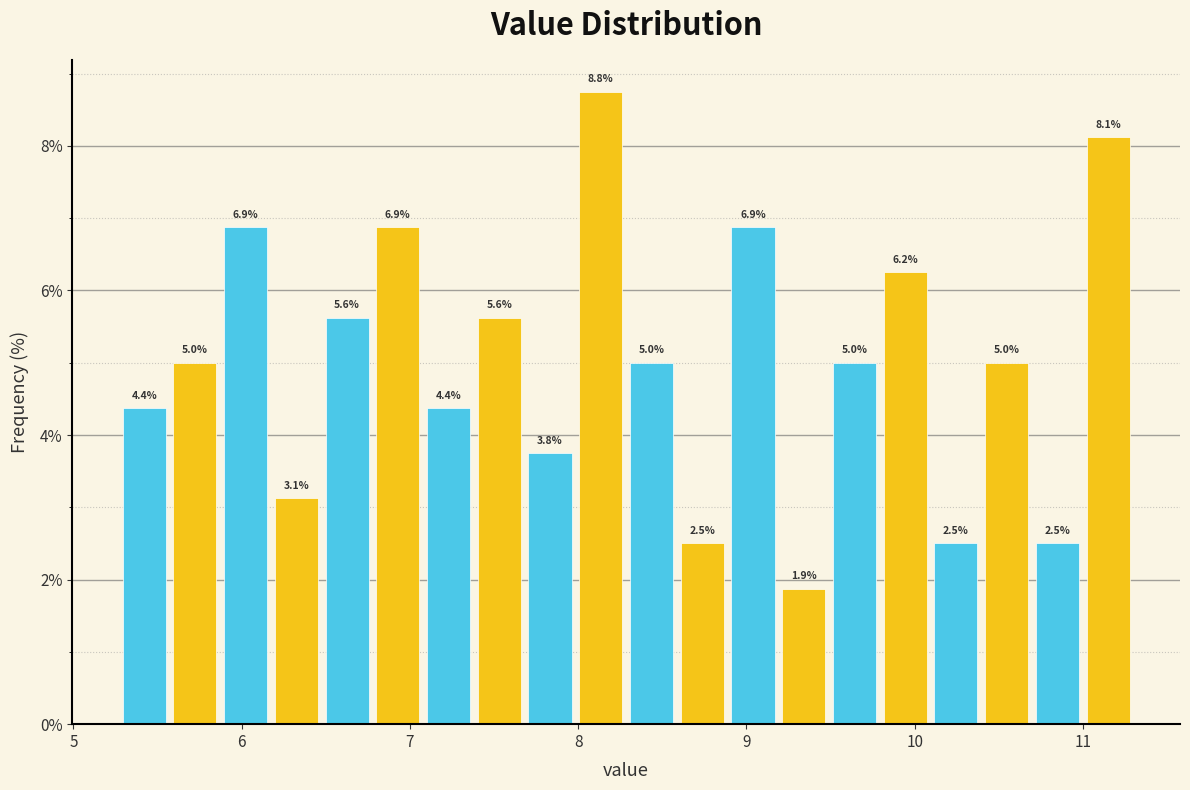

Around what value on the x-axis is the tallest bar? Give the approximate position of its centre, as read against the axis.

8.1